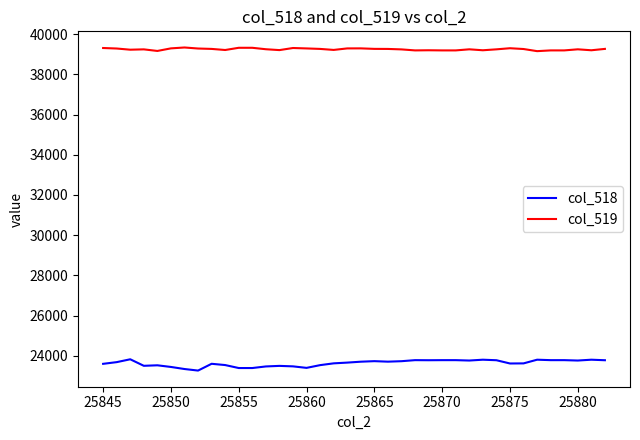

Is this an area chart (filled region under the line)?

No